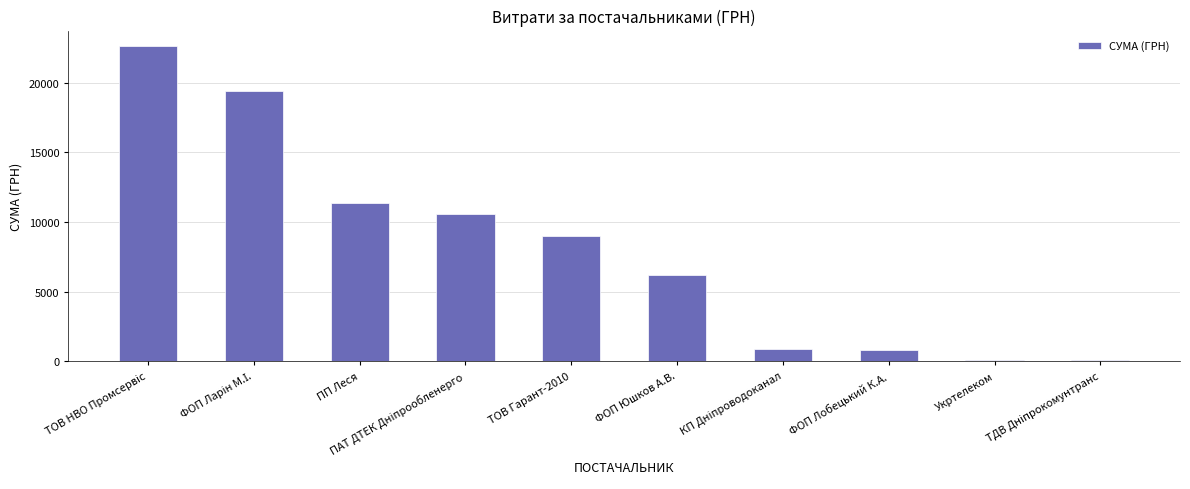

What is the label of the 9th bar from the left?

Укртелеком